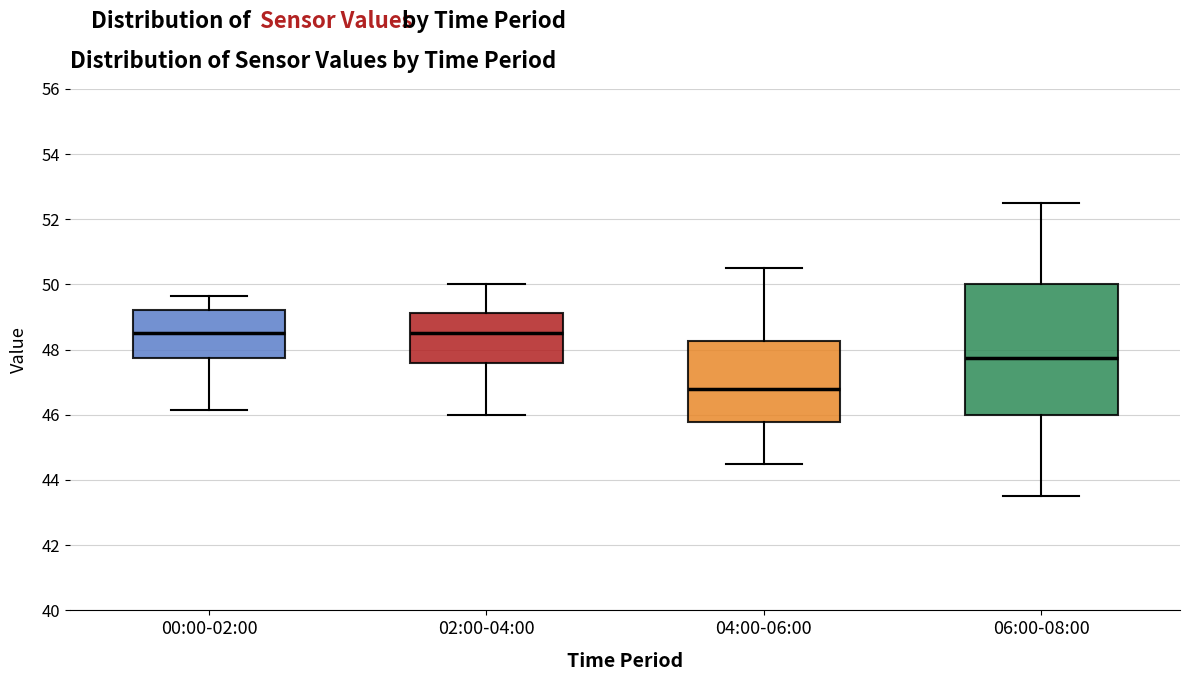

Reading left to right, read every box against the y-axis: the position of its median line, the range the box covers, and the ends of its whiskers. The values are not printed on the chart, so give them approximately, as read against the axis.

00:00-02:00: median 48.6, box 47.8 to 49.2, whiskers 46.2 to 49.6
02:00-04:00: median 48.6, box 47.6 to 49.2, whiskers 46.0 to 50.0
04:00-06:00: median 46.8, box 45.8 to 48.2, whiskers 44.6 to 50.6
06:00-08:00: median 47.8, box 46.0 to 50.0, whiskers 43.6 to 52.6